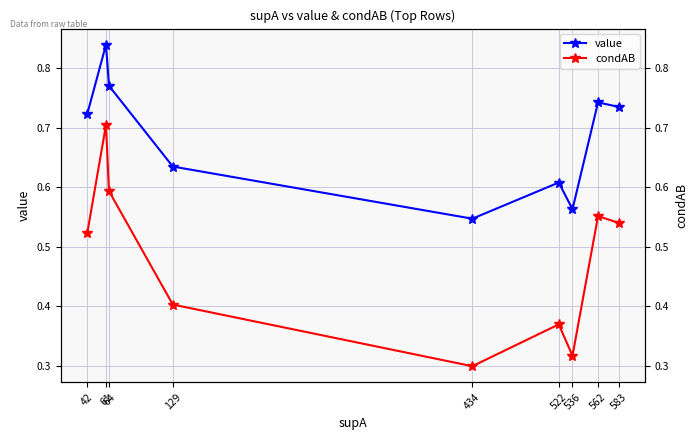

Which label corresponds to the smallest value in the chart?

434